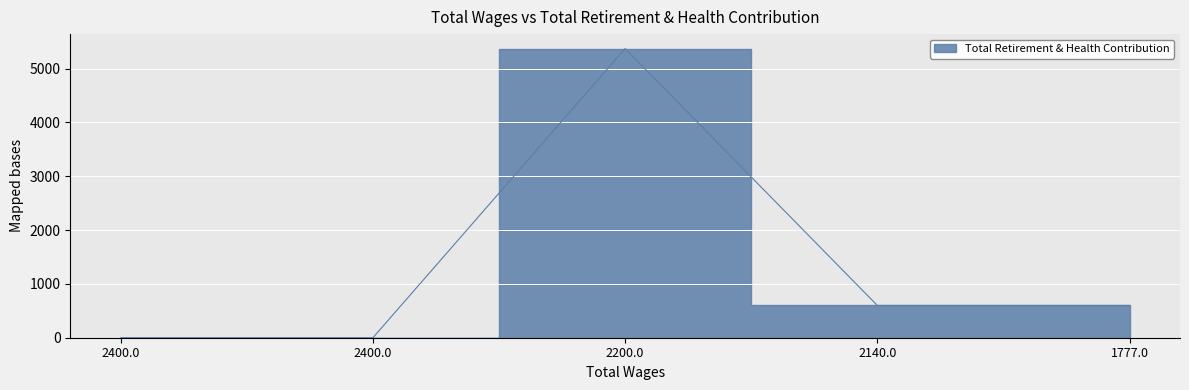

What is the sum of all values?

6569